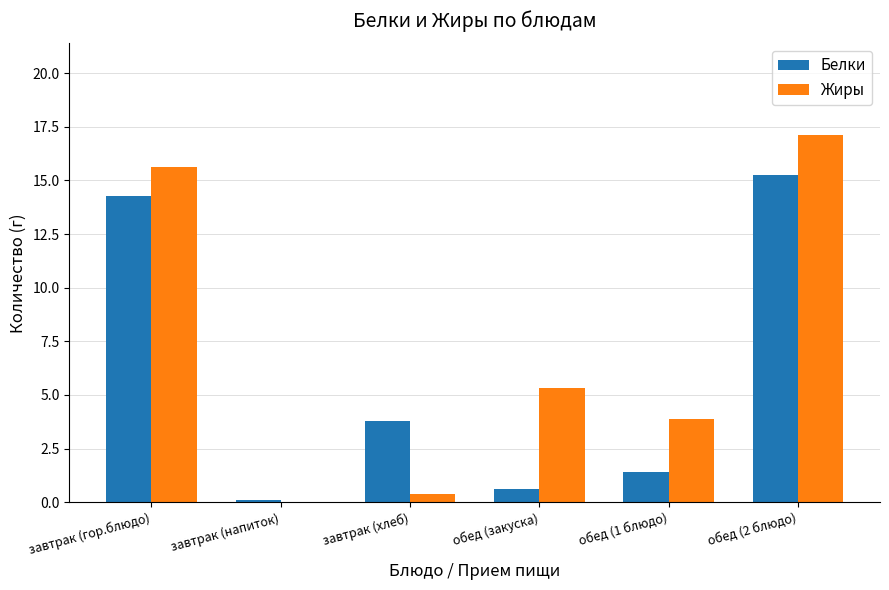

Which series has the largest total across all categories?

Жиры